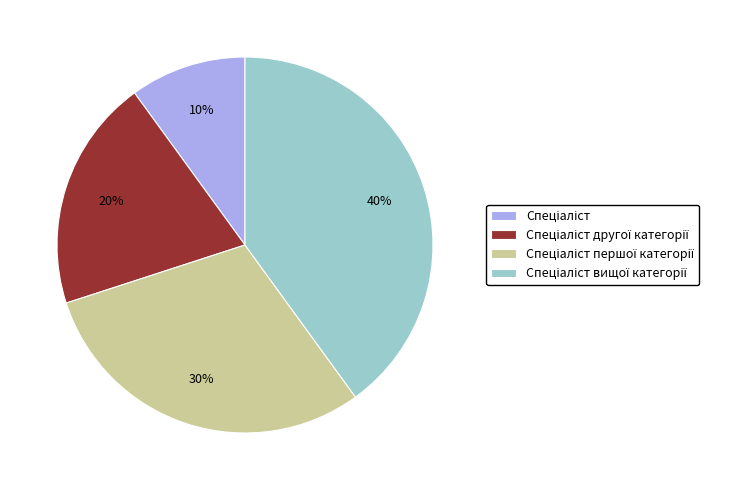

How many slices are in this pie chart?

4